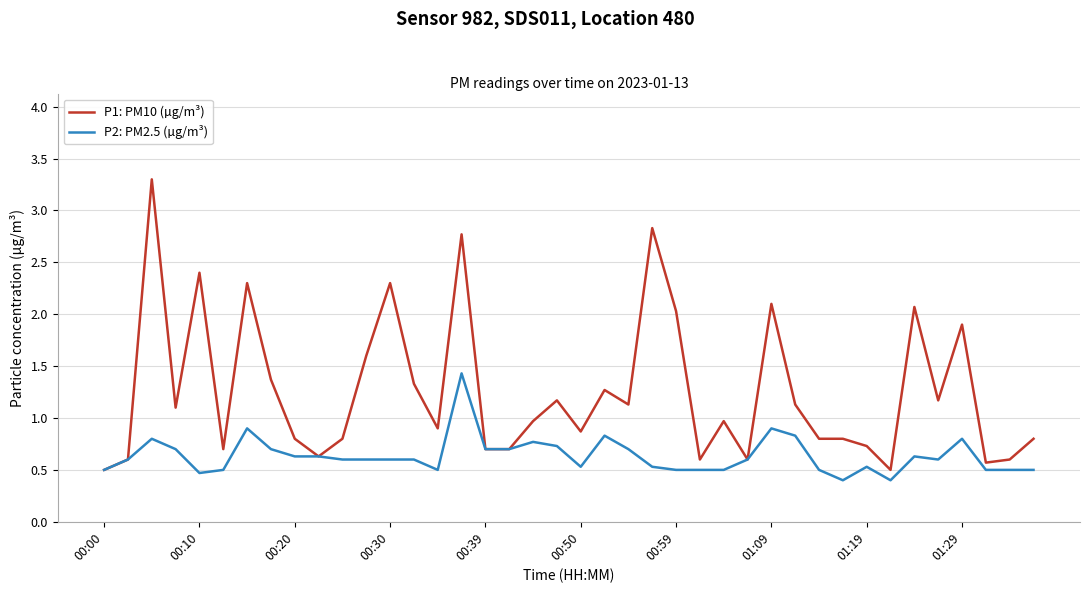

List the series in order of their overall mean, lowest first.

P2: PM2.5 (µg/m³), P1: PM10 (µg/m³)